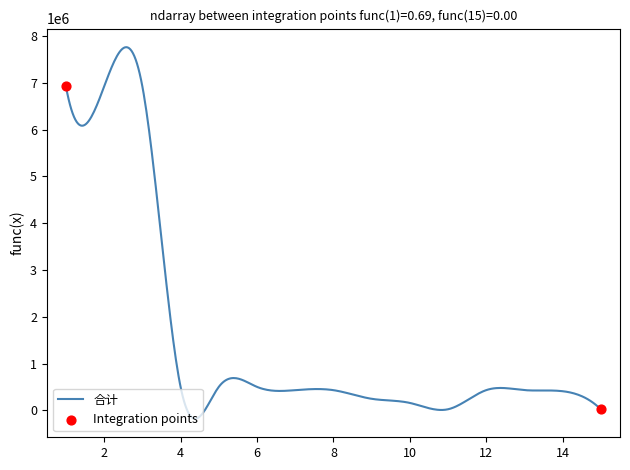

What is the minimum value shown in the chart?

-177054.9